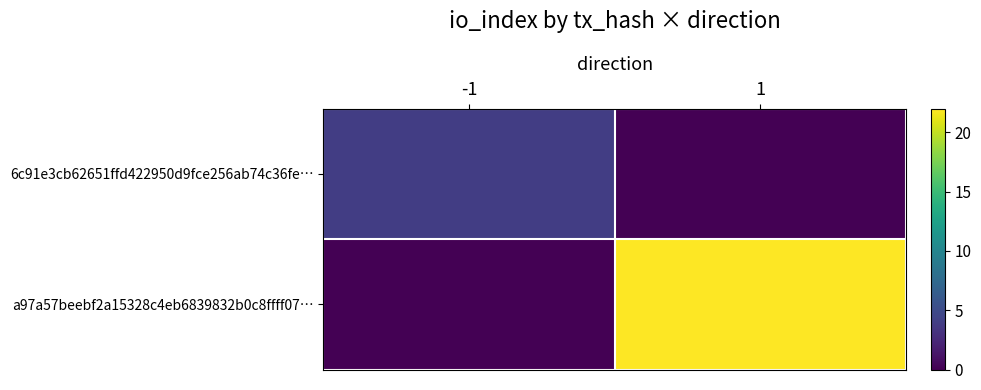

List the series in order of their overall mean, lowest first.

6c91e3cb62651ffd422950d9fce256ab74c36fe…, a97a57beebf2a15328c4eb6839832b0c8ffff07…